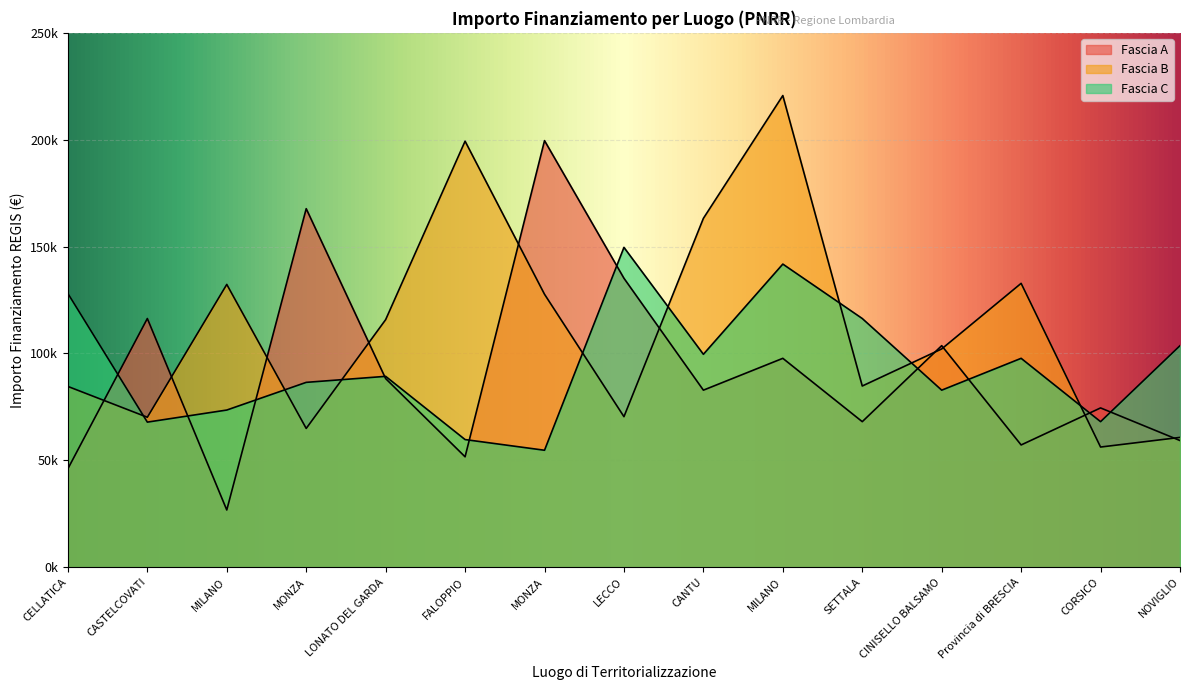

Reading left to right, what are all the values shown in this chart?

Fascia A: CELLATICA=46044.5	CASTELCOVATI=116324.6	MILANO=26730.0	MONZA=167724.8	LONATO DEL GARDA=88213.8	FALOPPIO=51620.1	MONZA=199567.7	LECCO=135157.2	CANTU=82798.6	MILANO=97694.9	SETTALA=68057.8	CINISELLO BALSAMO=103619.9	Provincia di BRESCIA=57160.7	CORSICO=74486.0	NOVIGLIO=59229.0
Fascia B: CELLATICA=84538.8	CASTELCOVATI=70120.9	MILANO=132279.7	MONZA=64886.6	LONATO DEL GARDA=115789.8	FALOPPIO=199303.9	MONZA=127674.8	LECCO=70397.4	CANTU=163198.8	MILANO=220663.0	SETTALA=84744.5	CINISELLO BALSAMO=102092.5	Provincia di BRESCIA=132781.0	CORSICO=56181.6	NOVIGLIO=60687.8
Fascia C: CELLATICA=128032.6	CASTELCOVATI=67843.7	MILANO=73496.1	MONZA=86448.2	LONATO DEL GARDA=89266.3	FALOPPIO=59681.5	MONZA=54682.1	LECCO=149604.4	CANTU=99582.8	MILANO=141794.5	SETTALA=116324.6	CINISELLO BALSAMO=82798.6	Provincia di BRESCIA=97694.9	CORSICO=68057.8	NOVIGLIO=103619.9